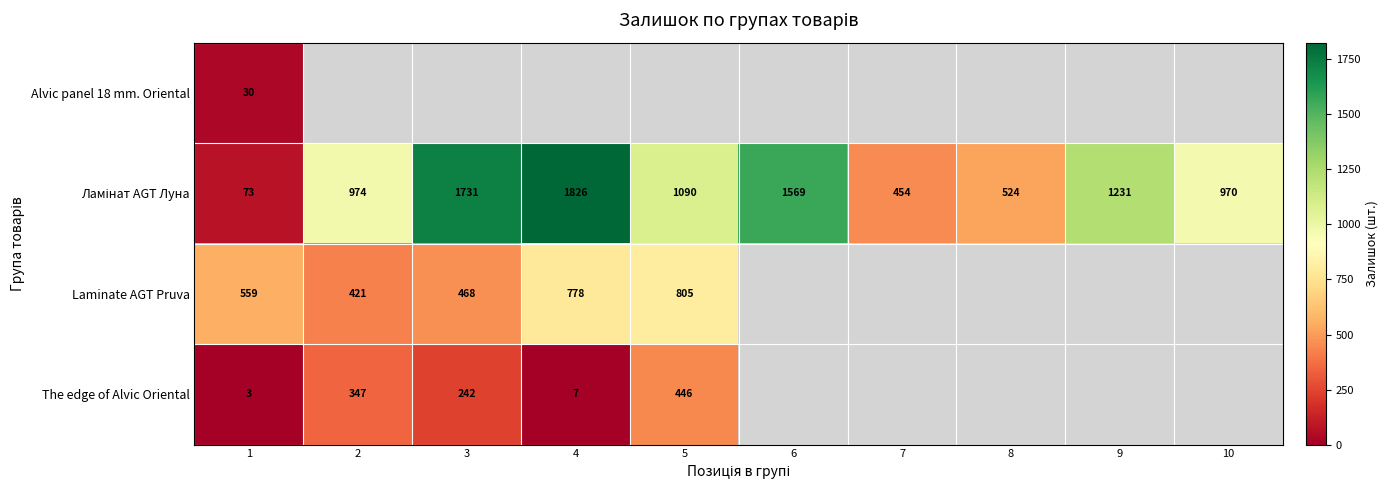

At how many categories does at least one series exceed 182?

10